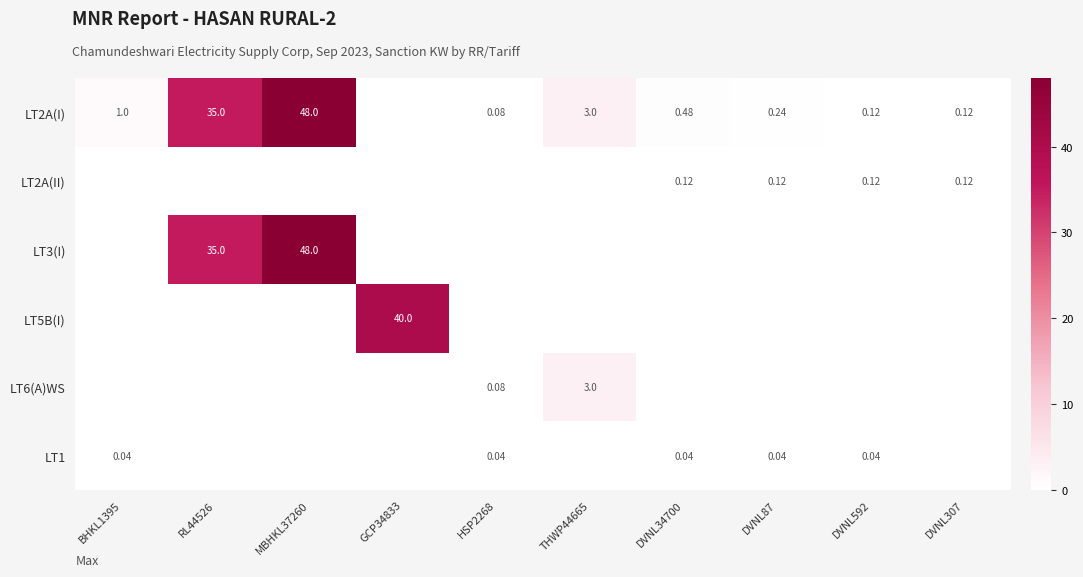

At RL44526, list the series in order from largest to smallest.

LT2A(I), LT3(I), LT2A(II), LT5B(I), LT6(A)WS, LT1